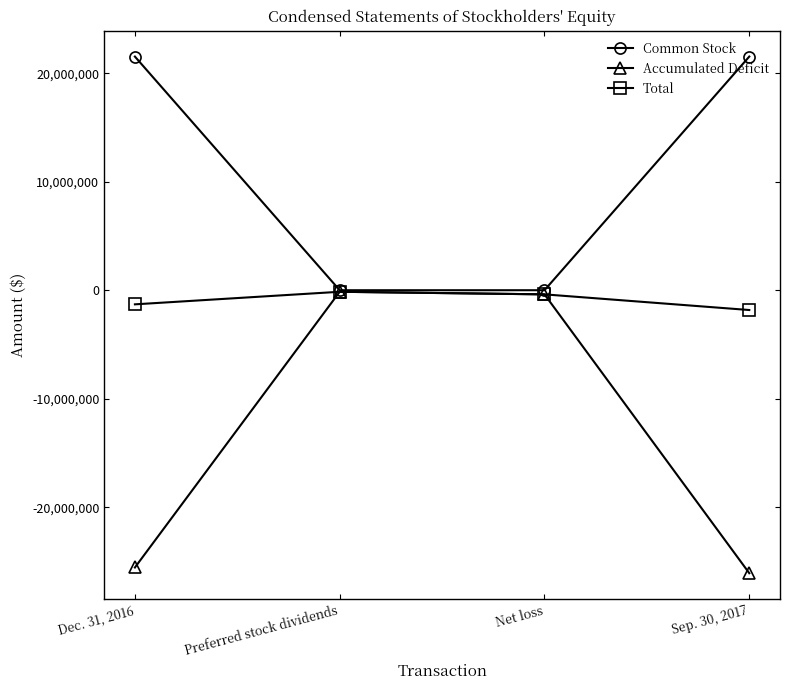

How many interior local peaks does the Total series have?

1